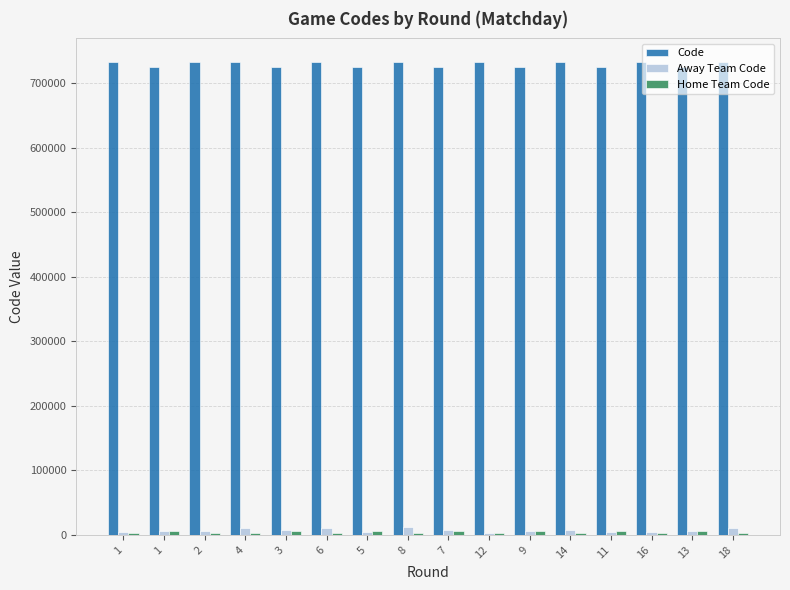

How many series are shown in this chart?

3